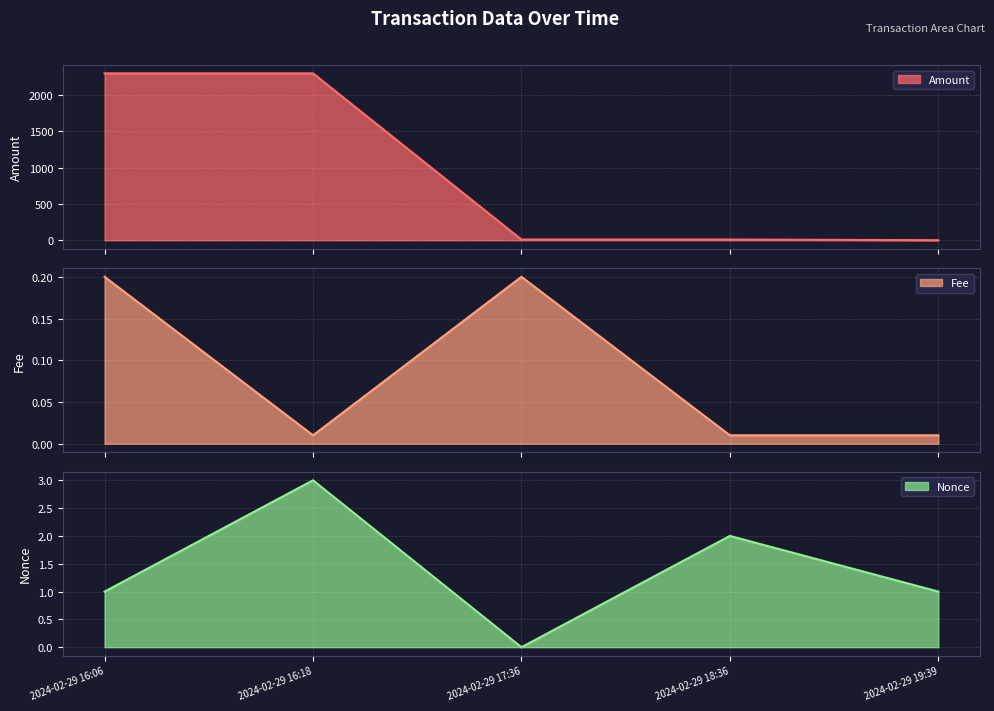

Which label corresponds to the smallest value in the chart?

2024-02-29 17:36